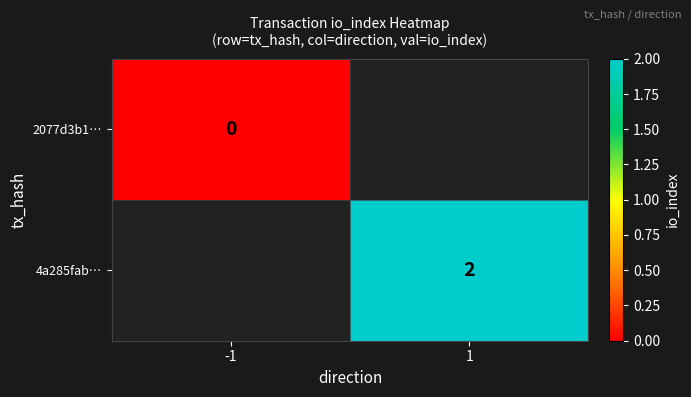

How many categories are shown in the chart?

2